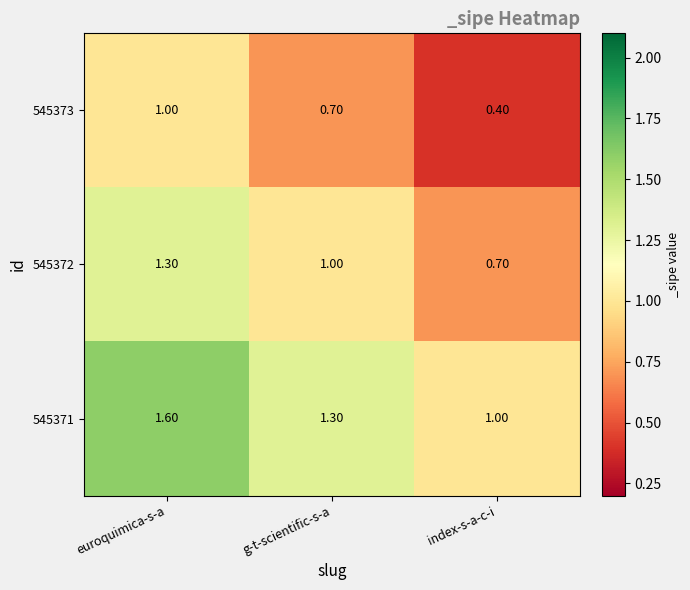

Which series has the largest total across all categories?

545371